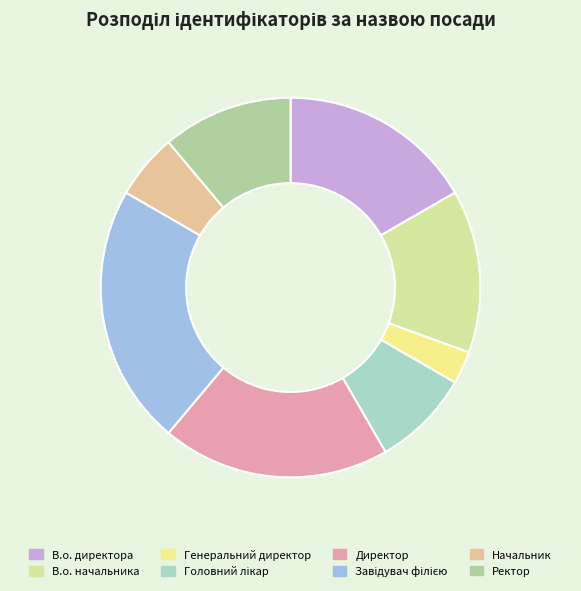

Is it true that Ректор is 1% of the pie?

False